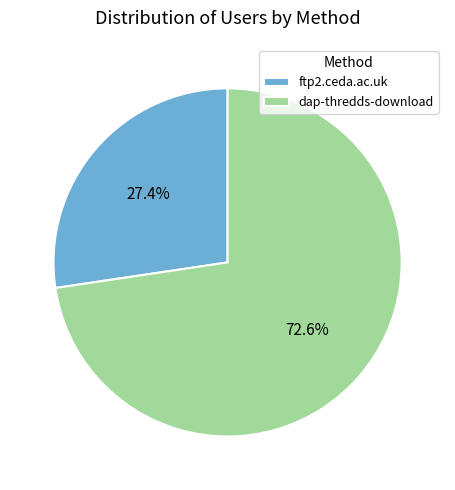

Count the number of slices in the pie.

2